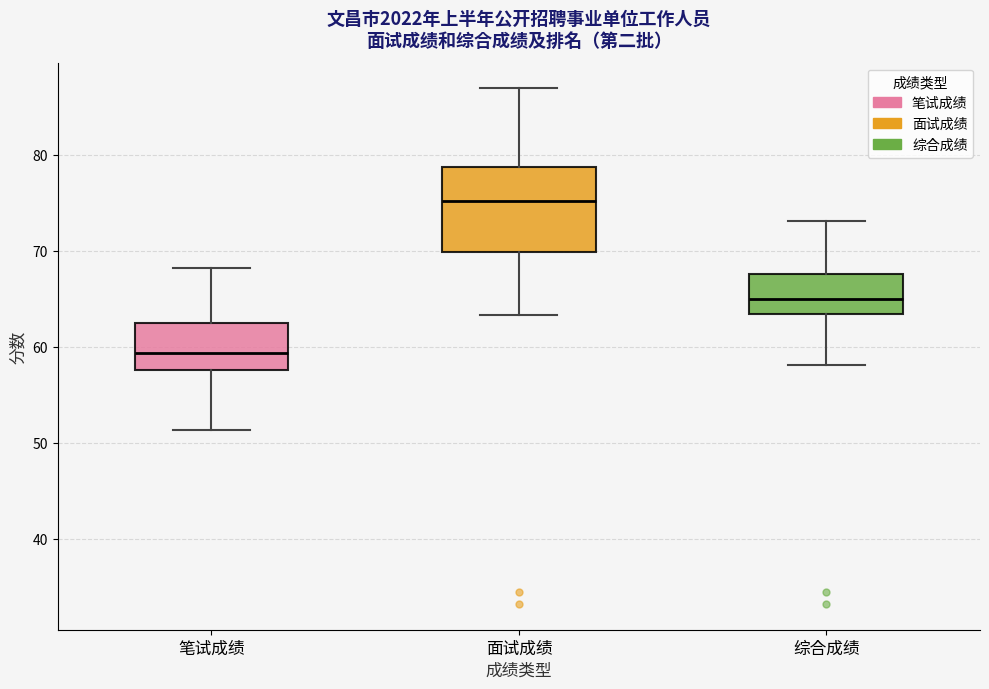

Comparing the boxes themselves (not the whiskers), which one is the tallest?

面试成绩